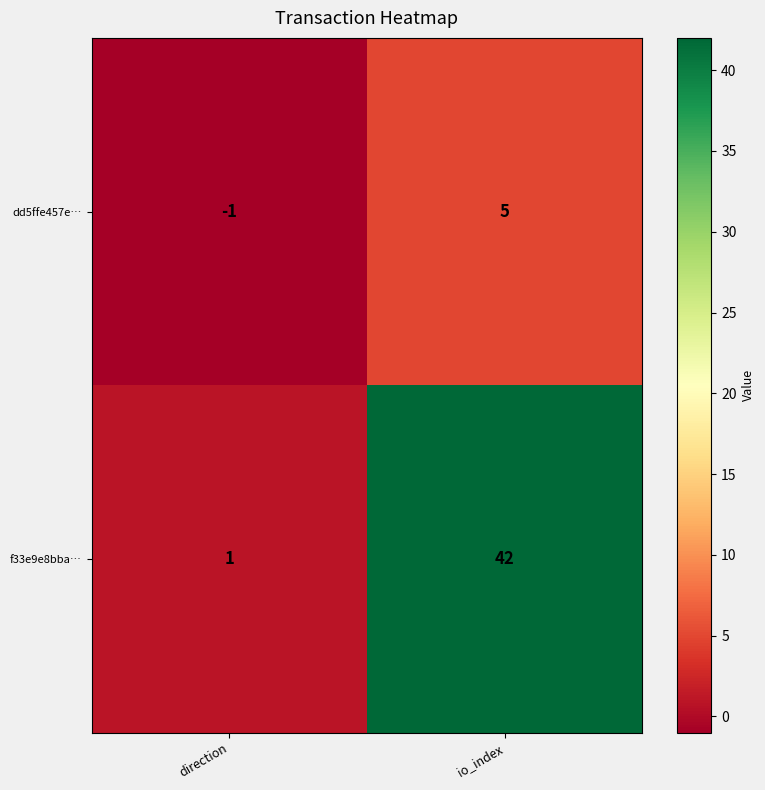

The dd5ffe457e… series shows -2 at direction. True or false?

False